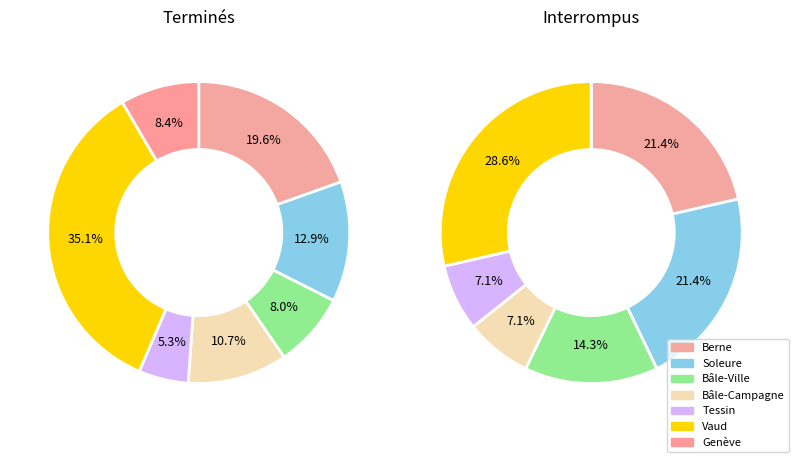

Rank the series by their maximum value, from lowest to highest.

Interrompus, Terminés